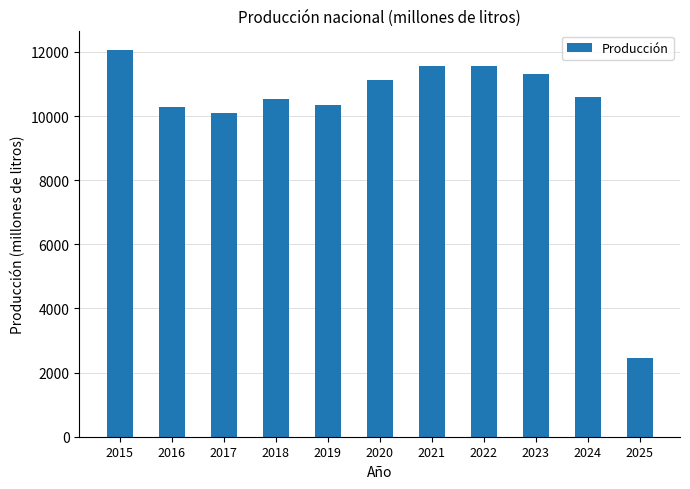

Between 2025 and 2024, which is larger?

2024